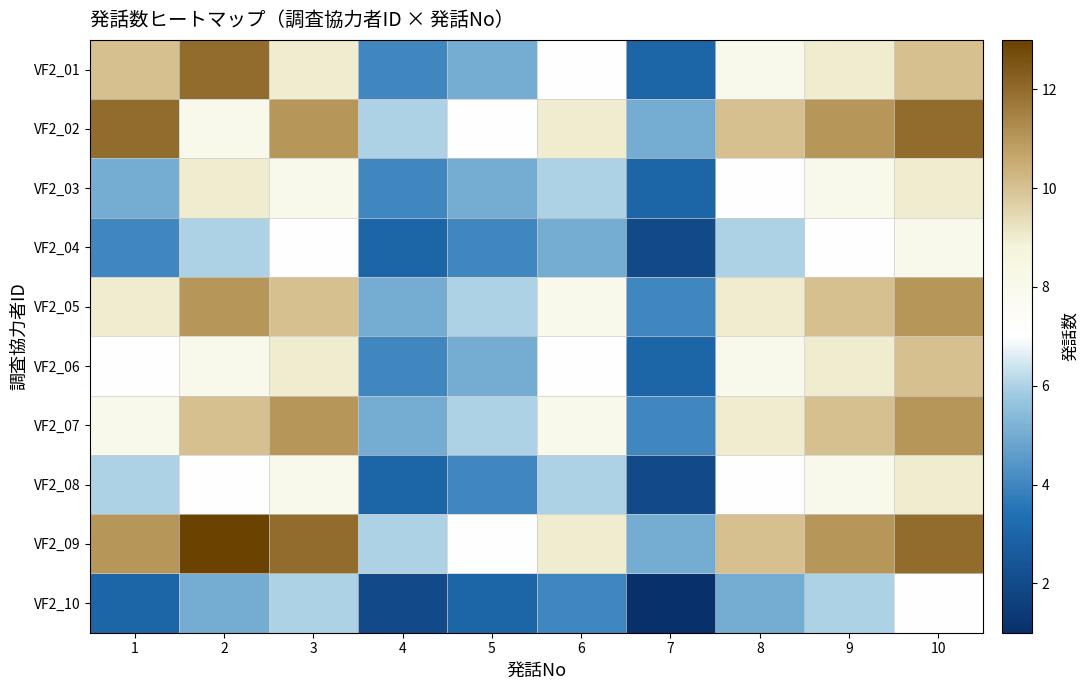

Reading left to right, what are all the values shown in this chart?

VF2_01: 1=10	2=12	3=9	4=4	5=5	6=7	7=3	8=8	9=9	10=10
VF2_02: 1=12	2=8	3=11	4=6	5=7	6=9	7=5	8=10	9=11	10=12
VF2_03: 1=5	2=9	3=8	4=4	5=5	6=6	7=3	8=7	9=8	10=9
VF2_04: 1=4	2=6	3=7	4=3	5=4	6=5	7=2	8=6	9=7	10=8
VF2_05: 1=9	2=11	3=10	4=5	5=6	6=8	7=4	8=9	9=10	10=11
VF2_06: 1=7	2=8	3=9	4=4	5=5	6=7	7=3	8=8	9=9	10=10
VF2_07: 1=8	2=10	3=11	4=5	5=6	6=8	7=4	8=9	9=10	10=11
VF2_08: 1=6	2=7	3=8	4=3	5=4	6=6	7=2	8=7	9=8	10=9
VF2_09: 1=11	2=13	3=12	4=6	5=7	6=9	7=5	8=10	9=11	10=12
VF2_10: 1=3	2=5	3=6	4=2	5=3	6=4	7=1	8=5	9=6	10=7